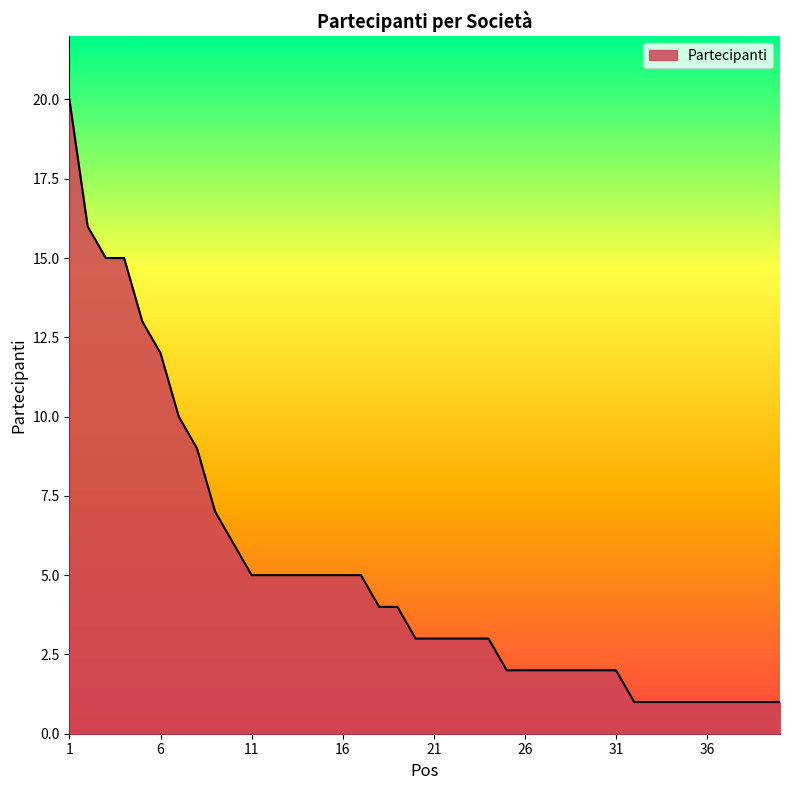

What is the difference between the maximum and minimum values?

19